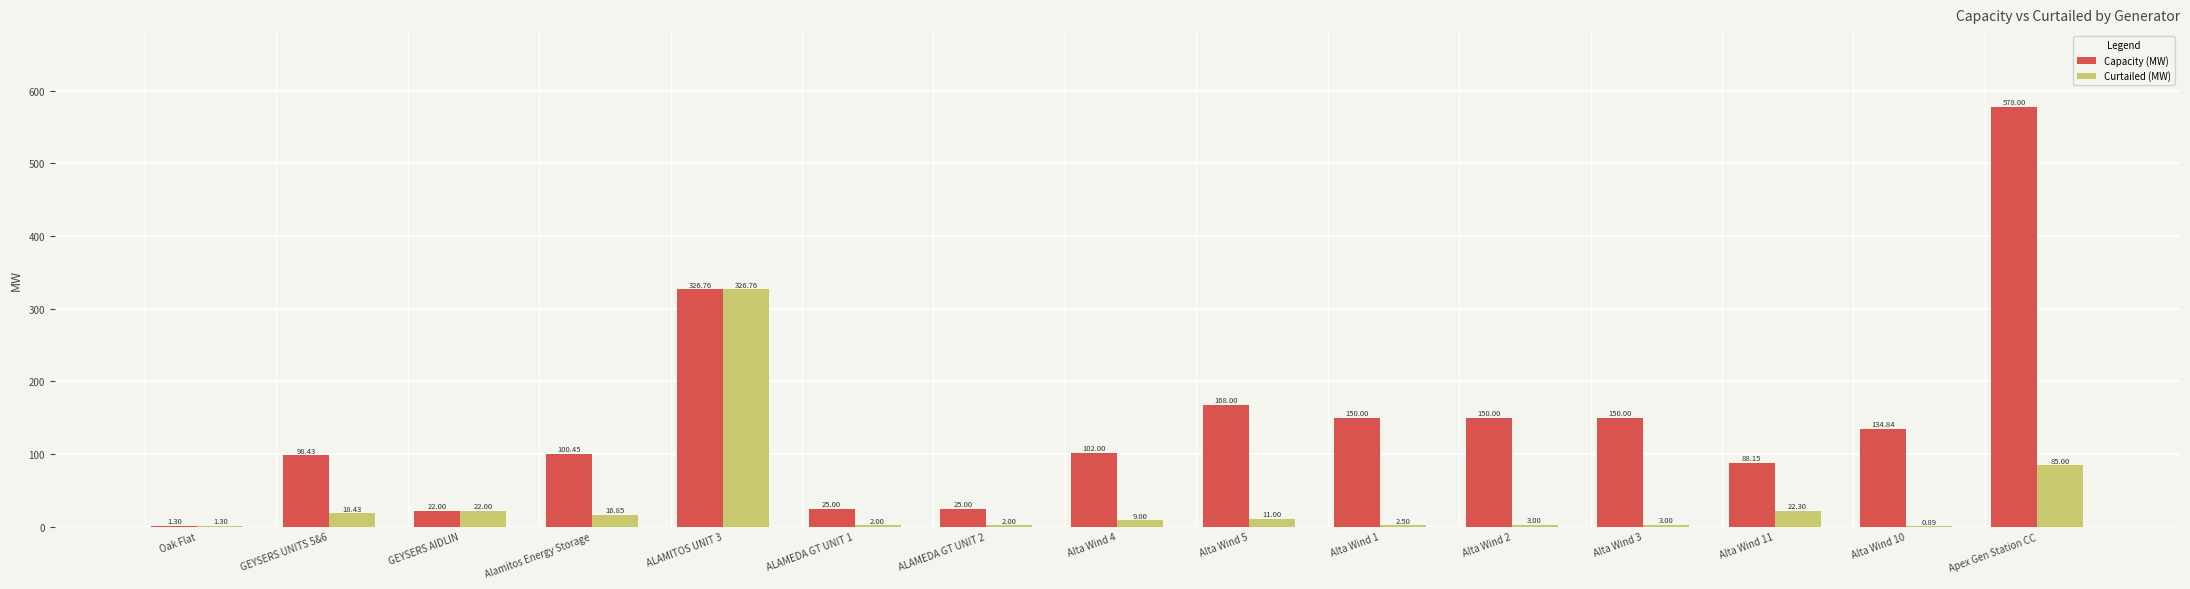

Between Alamitos Energy Storage and Apex Gen Station CC, which series saw the biggest shift?

Capacity (MW)